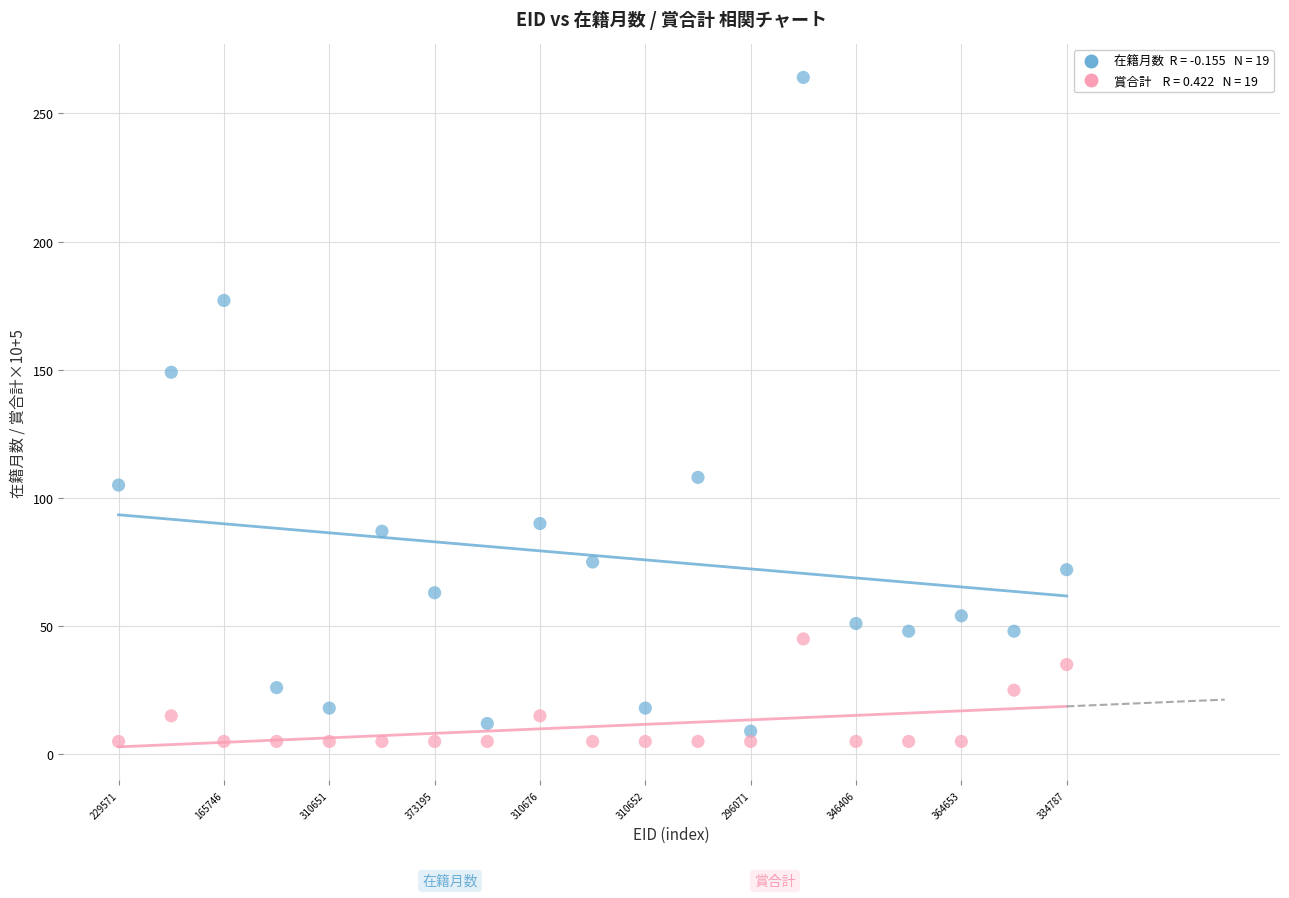

Across all data points, what is the range of Y values (max minus min)?

259